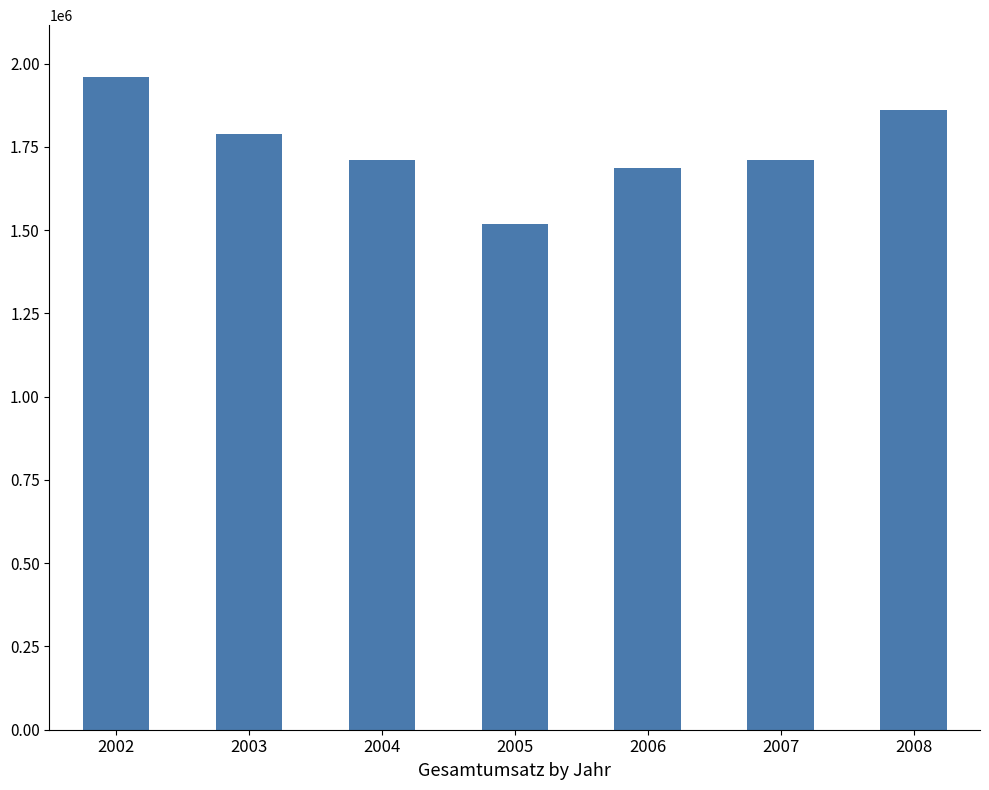

What is the ratio of the value at 2003 to the value at 2004?

1.0